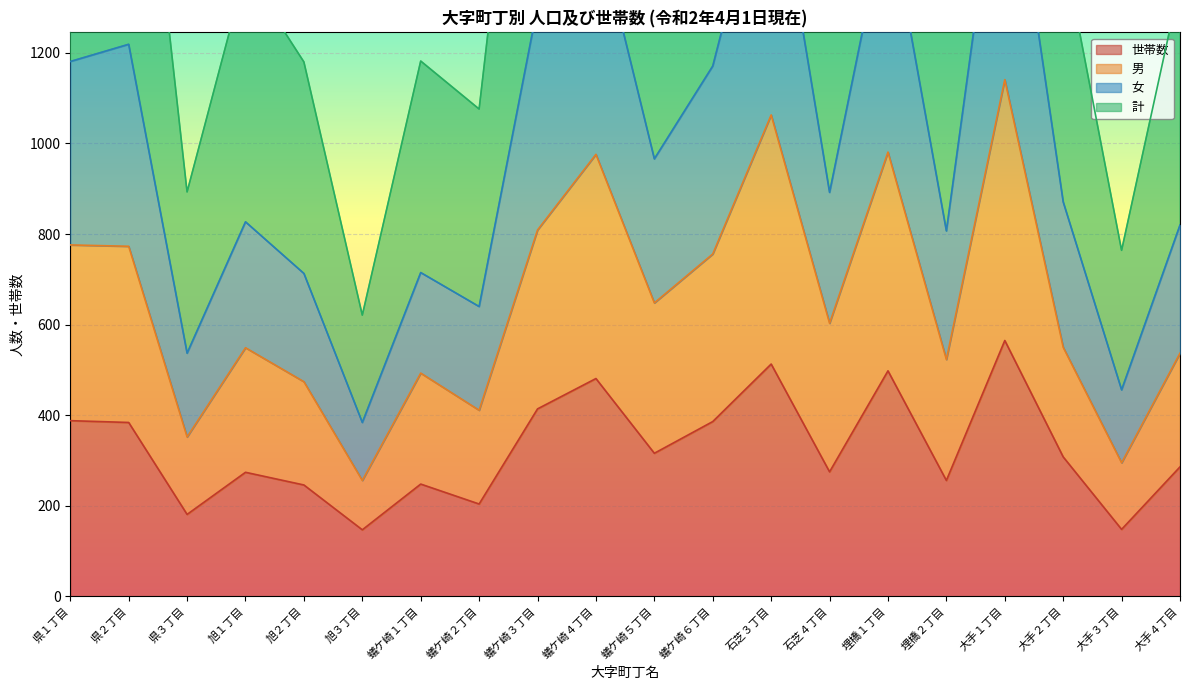

The 男 series shows 493 at 蟻ケ崎１丁目. True or false?

True